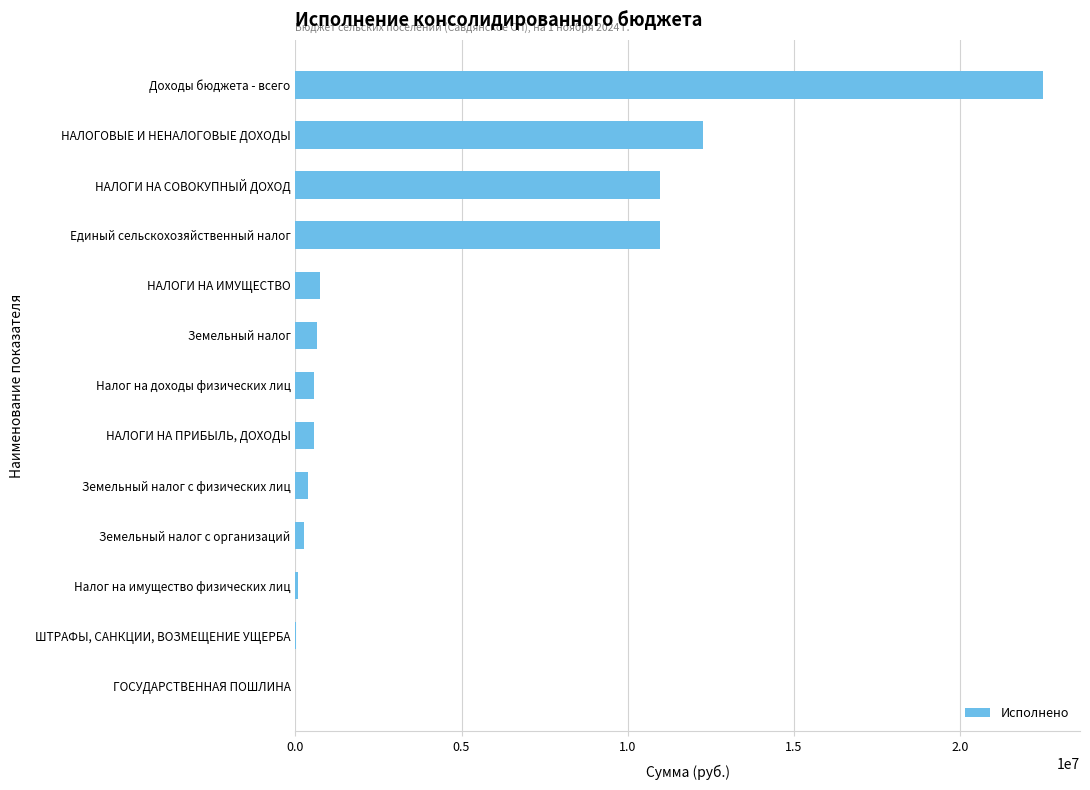

Is it true that the value at ГОСУДАРСТВЕННАЯ ПОШЛИНА is 0.0?

True